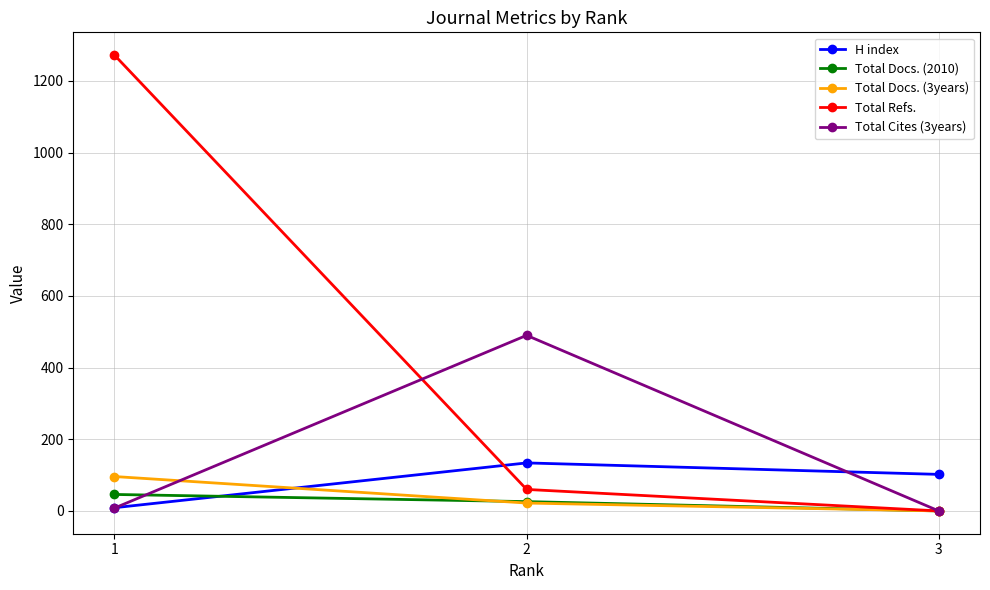

The H index series shows 134 at 2. True or false?

True